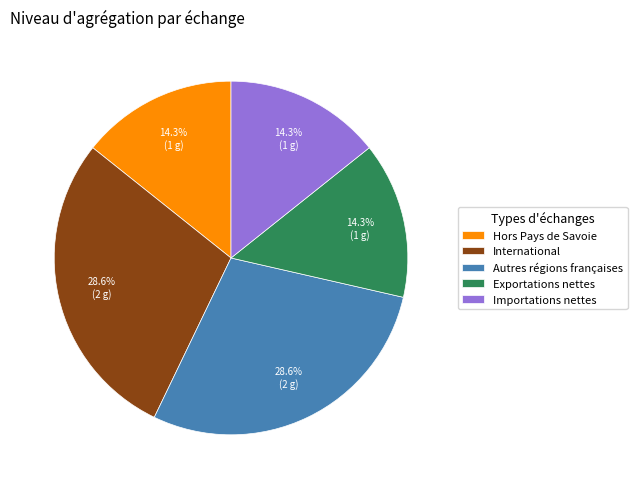

How many slices are in this pie chart?

5